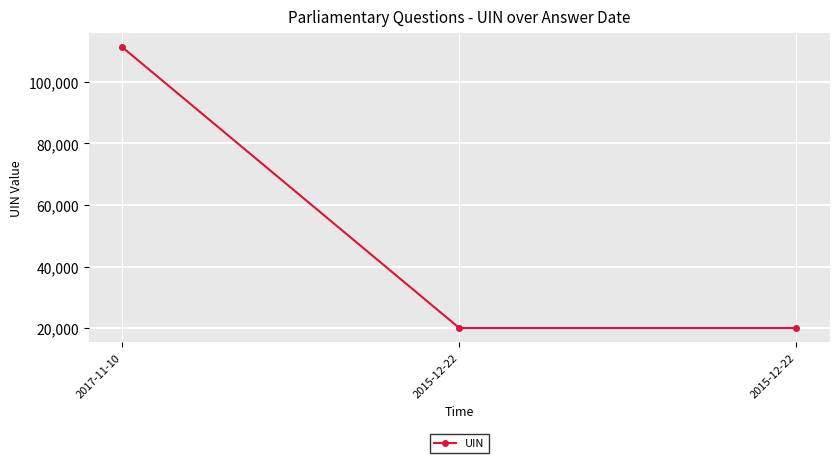

How many values are below 20027?

1